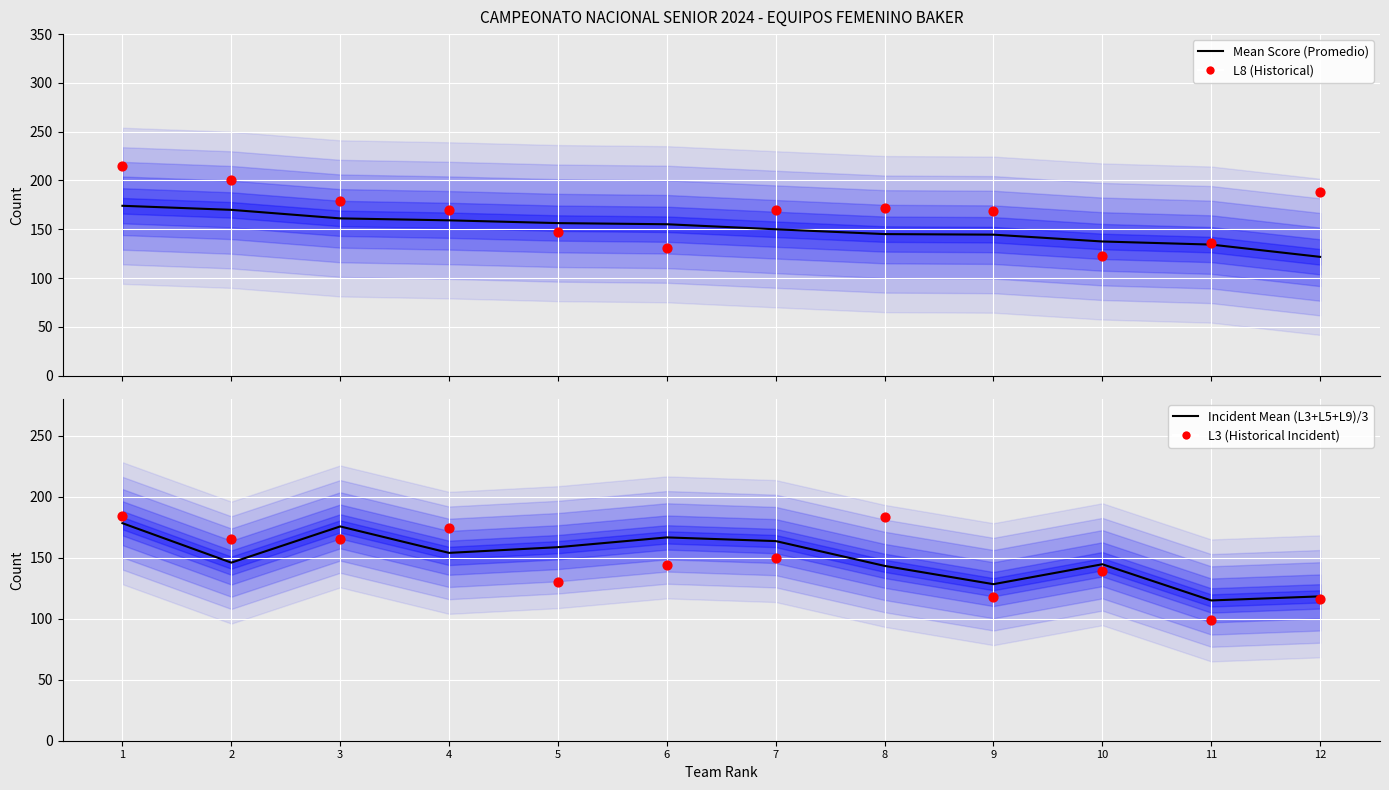

What are all the series names shown in the legend?

Mean Score (Promedio), L8 (Historical), Incident Mean (L3+L5+L9)/3, L3 (Historical Incident)